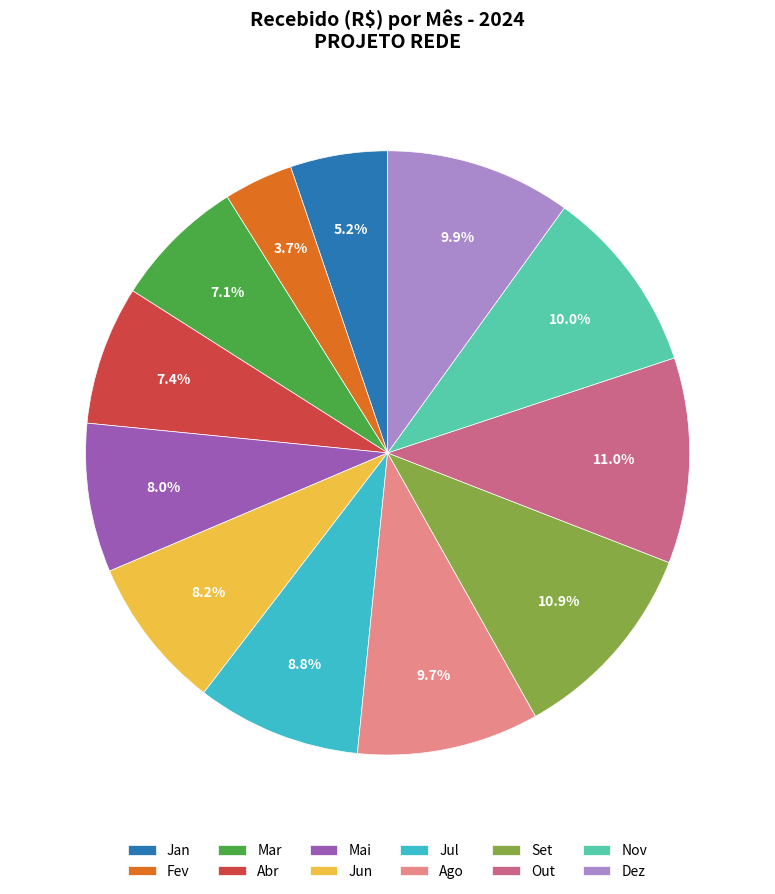

Do Jun and Ago together represent more than half of the pie?

No